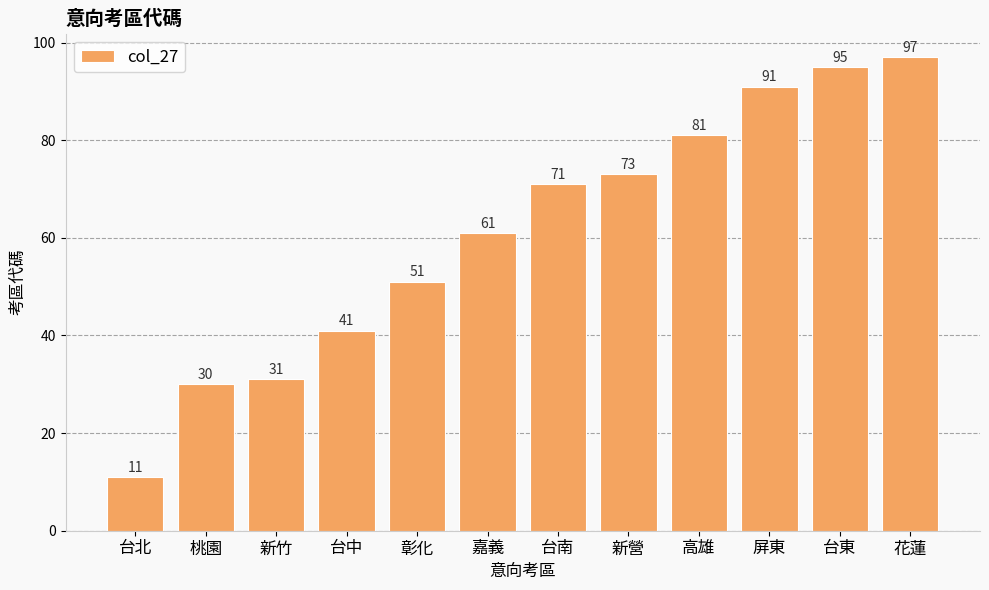

Are the bars horizontal?

No